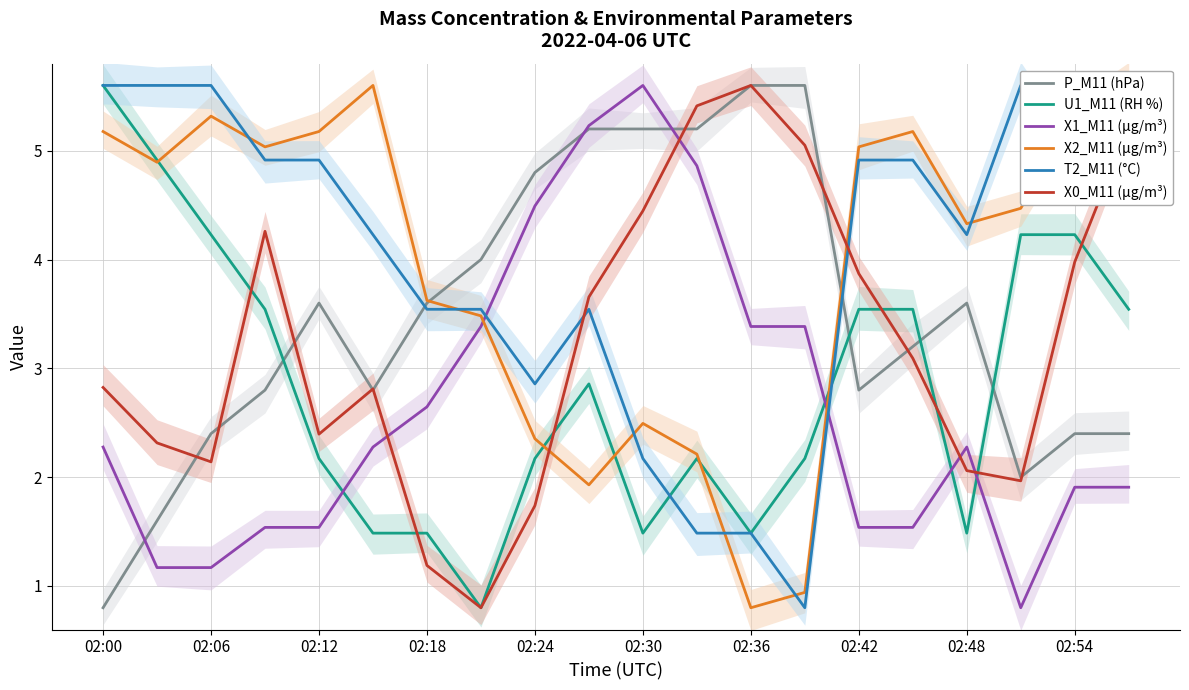

Where is X0_M11 (μg/m³) nearest to the value 3?

15